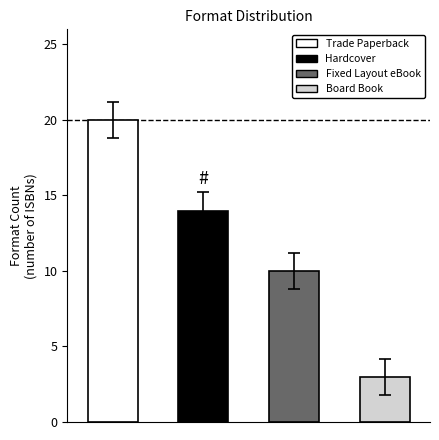

How many values are between 10 and 20?

3